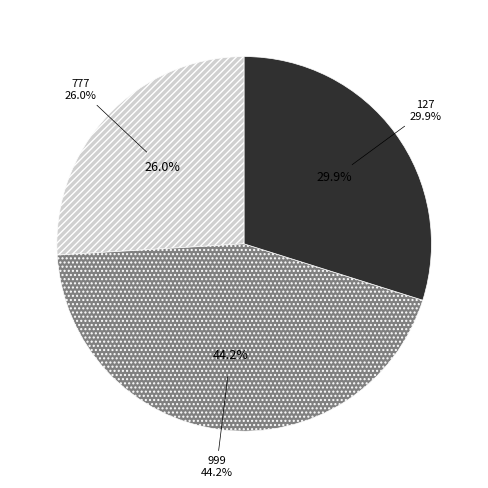

How many slices are in this pie chart?

3